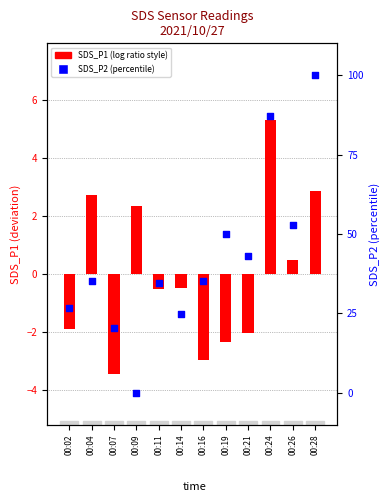

Which series has the largest Y range (max minus min)?

SDS_P2